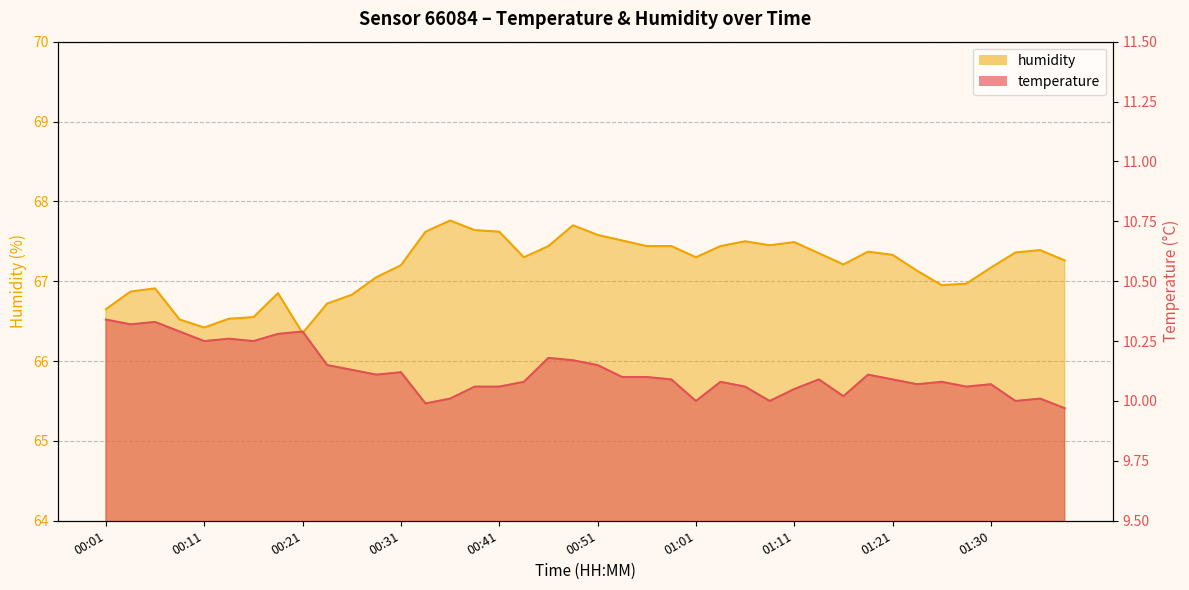

At which label does humidity first exceed 67?

00:28